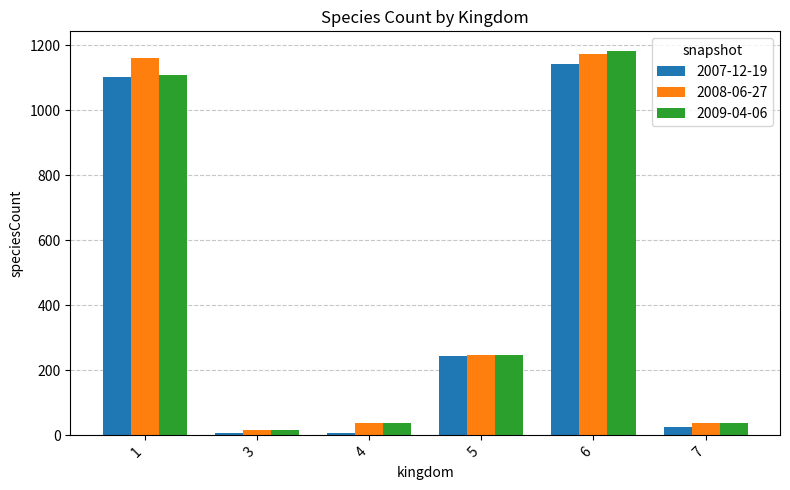

Is it true that 2009-04-06 equals 15 at 3?

True